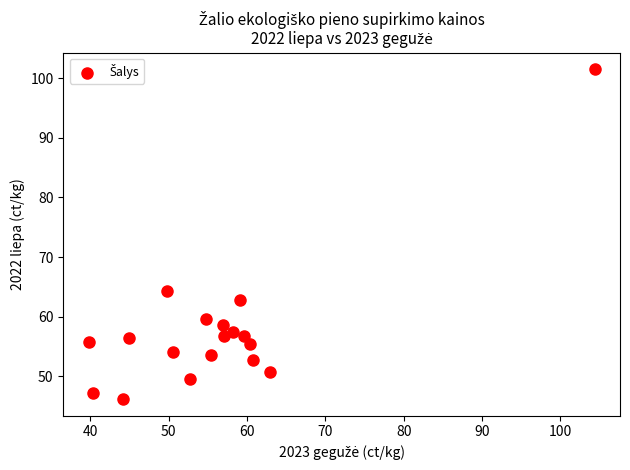

What is the range of X values (max minus min)?

64.6